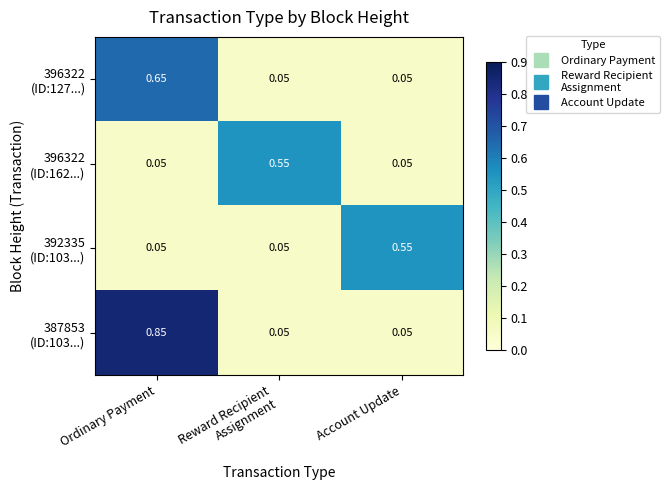

At which category does the chart reach its peak across all series?

Ordinary Payment